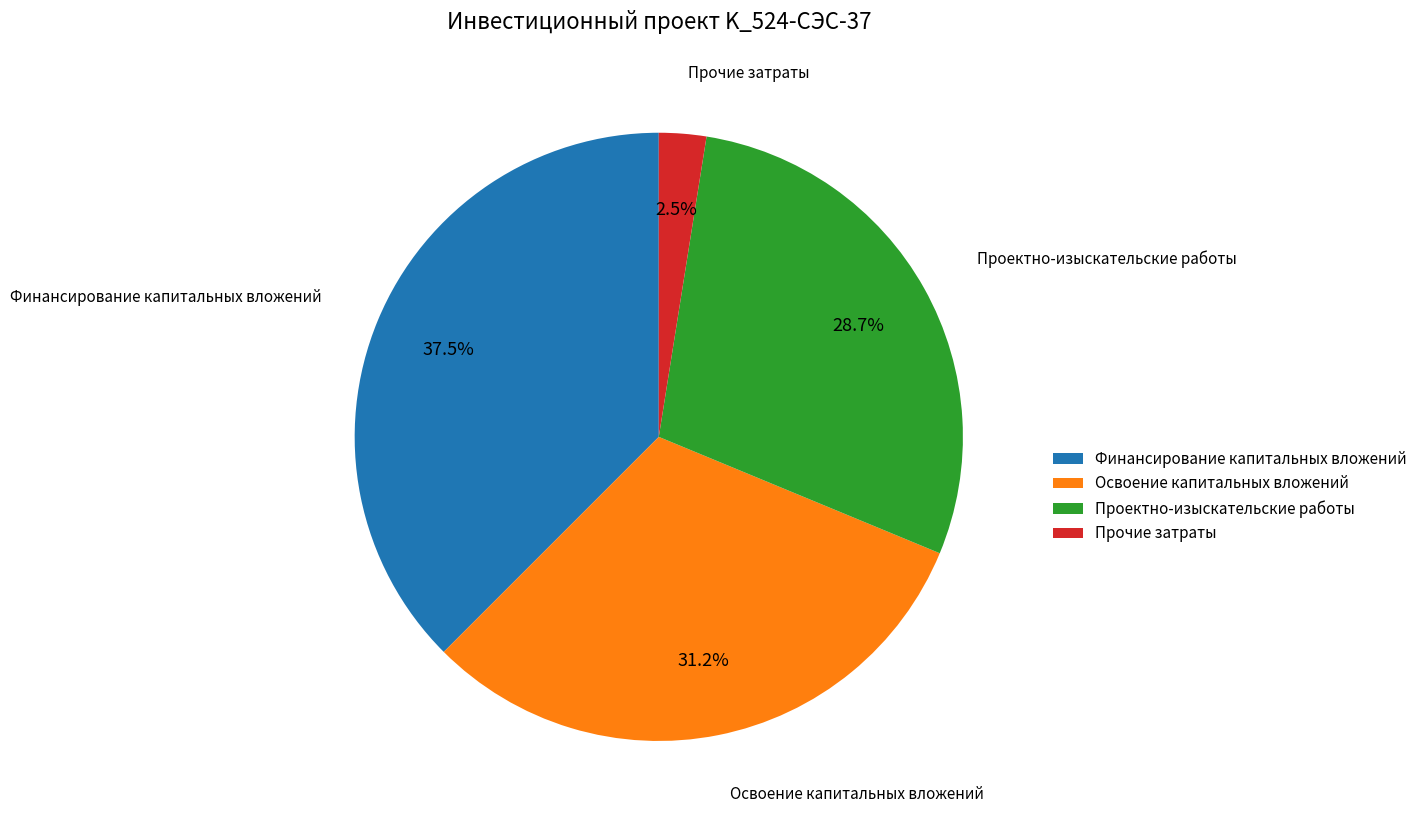

How many slices are in this pie chart?

4